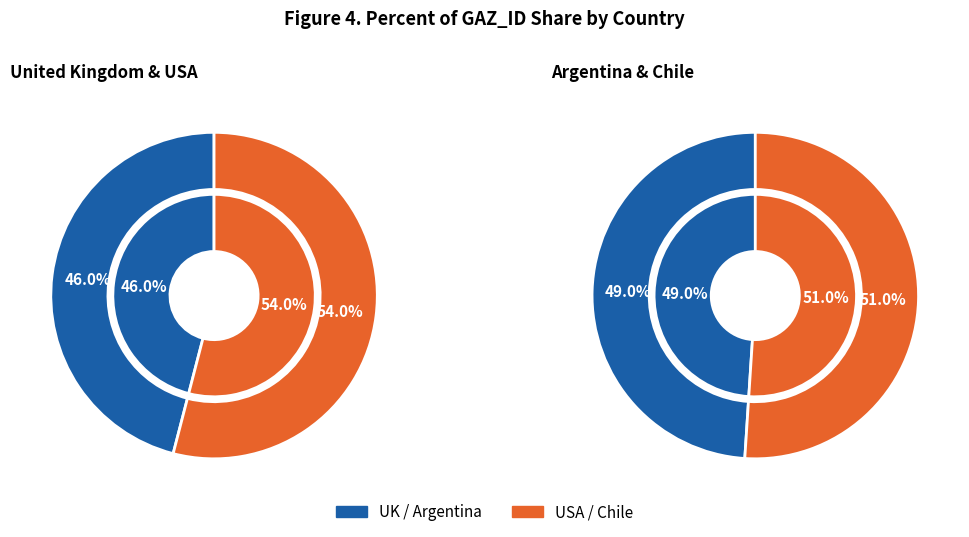

Do United Kingdom and Argentina together represent more than half of the pie?

No